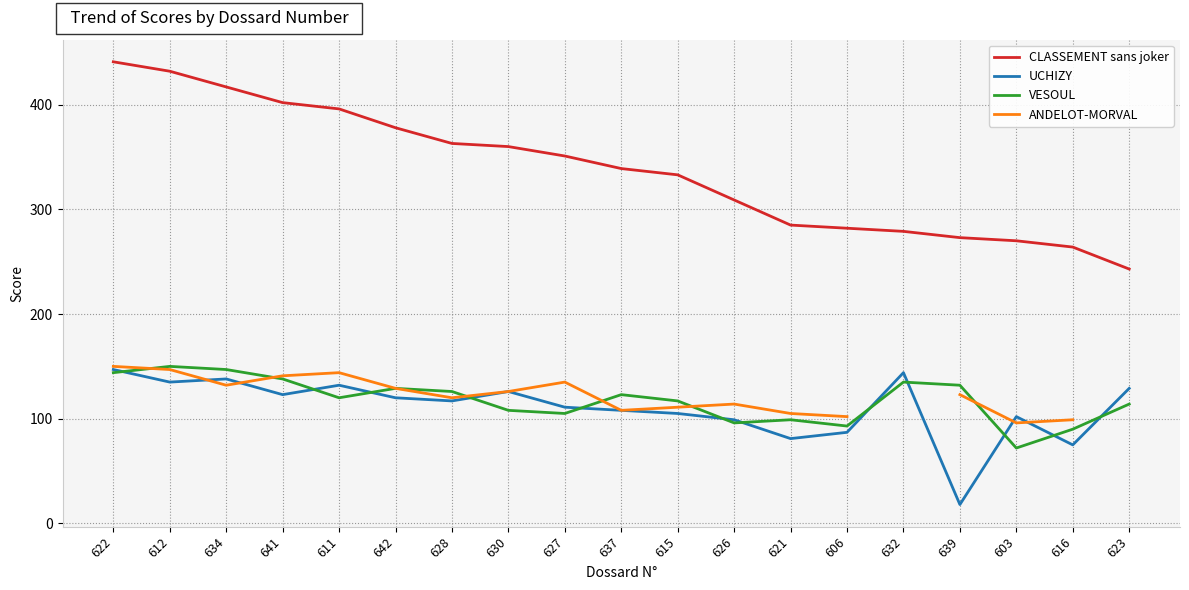

What is the difference between the highest and lowest values at 637?

231.0